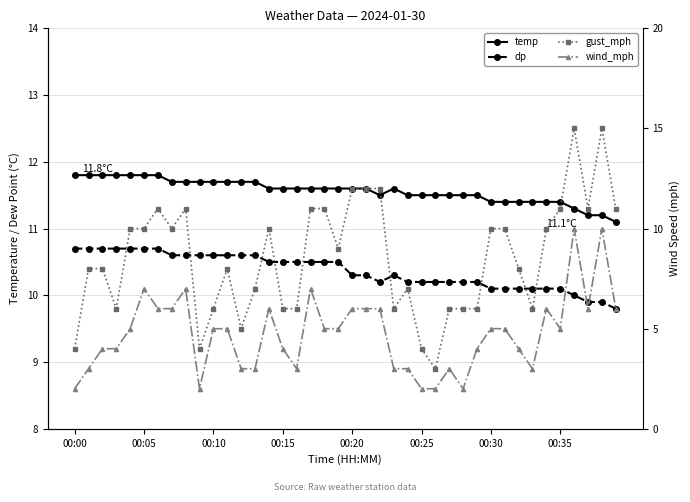

What is the label of the 9th point from the right?

31